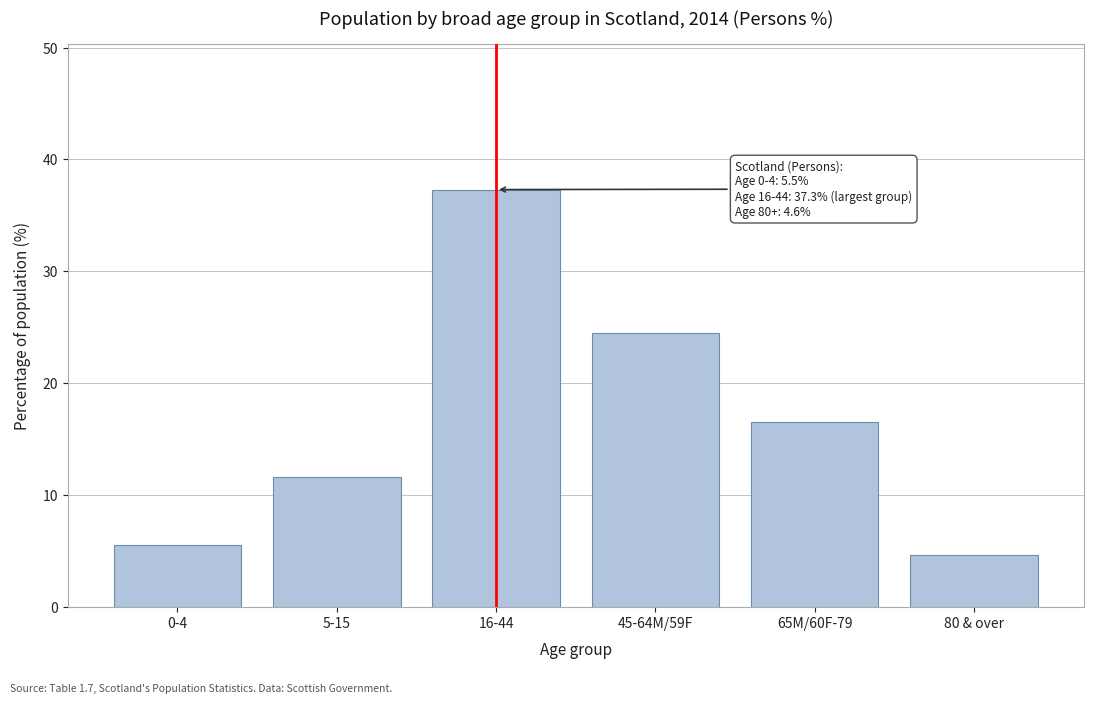

Reading left to right, transcribe all the data shown in this chart.

5.5	11.6	37.3	24.5	16.5	4.6